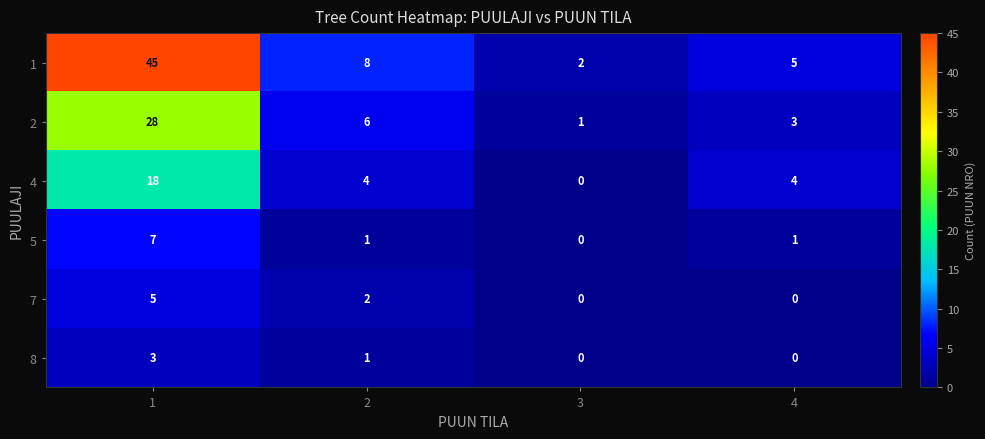

Read the 4 value at 1, to the nearest 10.

20